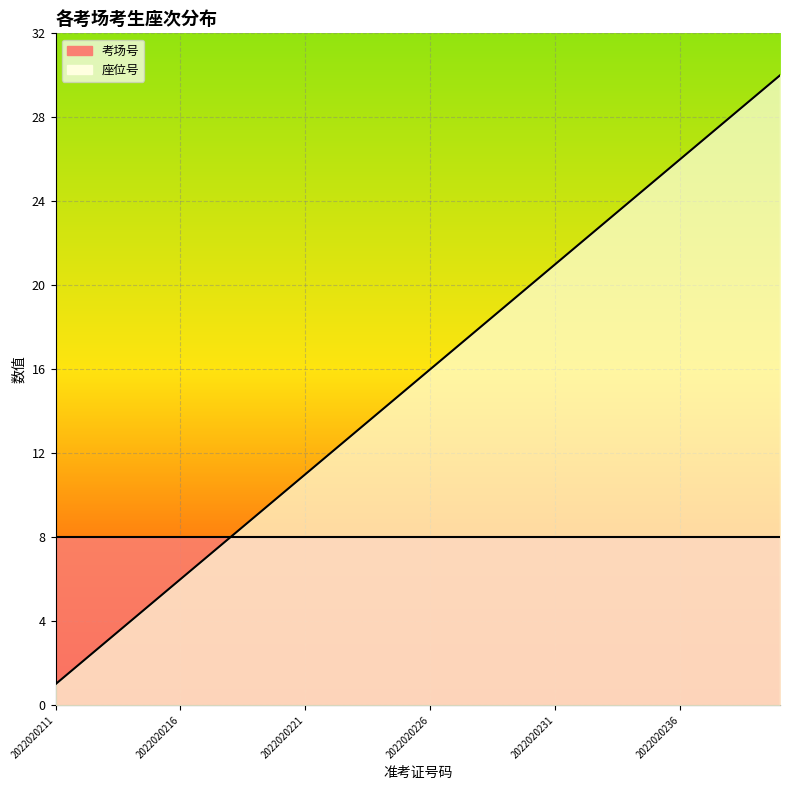

What value does the data have at 2022020213, to the nearest 5?

5